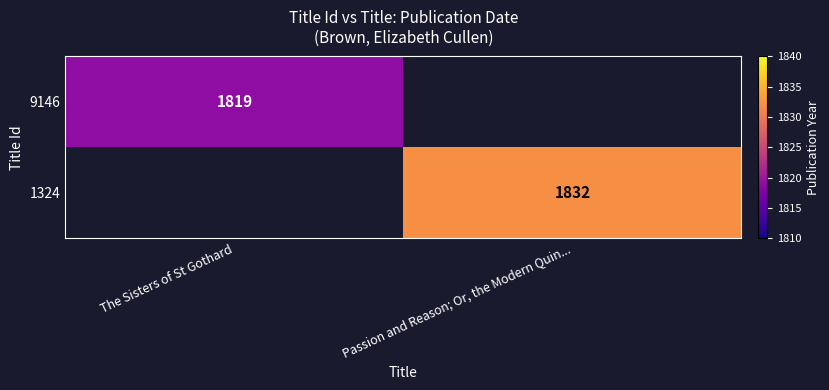

At which label does 1324 reach its peak?

Passion and Reason; Or, the Modern Quin...